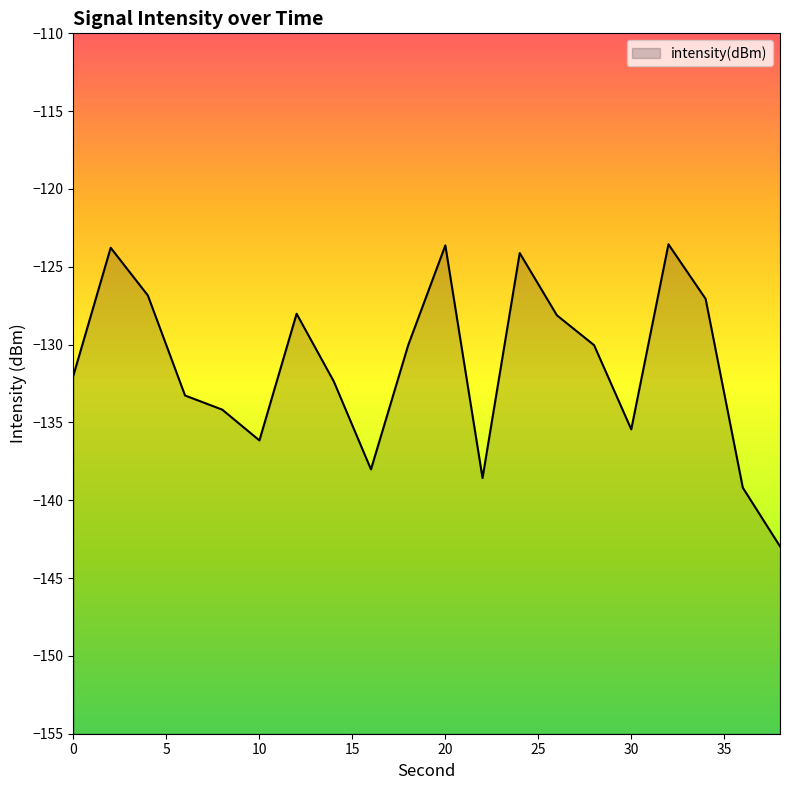

List the labels in order of value, smallest first.

38, 36, 22, 16, 10, 30, 8, 6, 14, 0, 18, 28, 26, 12, 34, 4, 24, 2, 20, 32